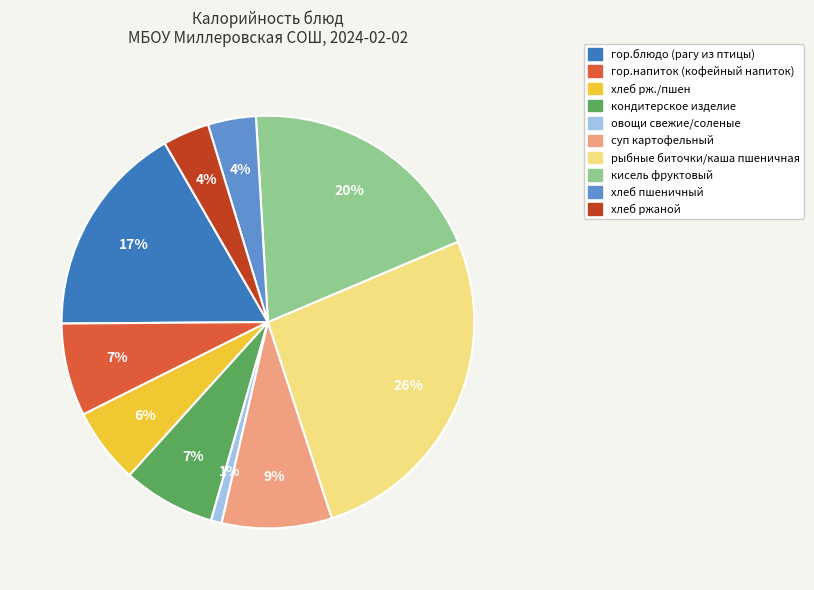

To the nearest percent, what is the average slice percentage?

10%